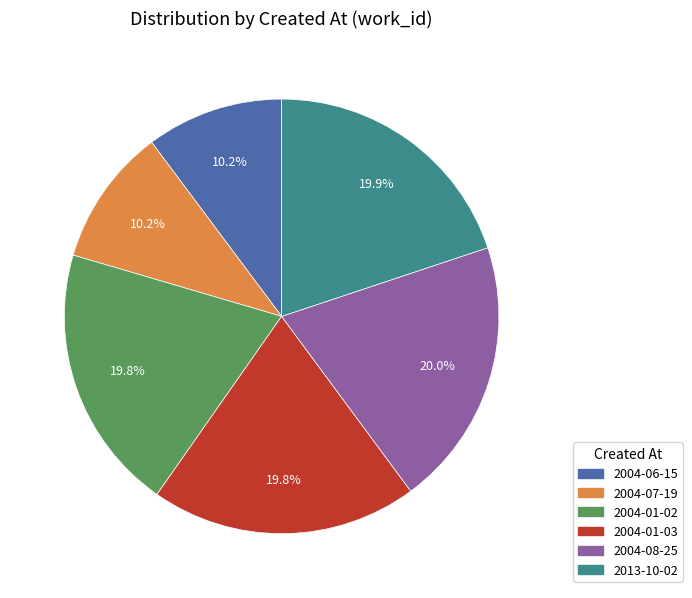

To the nearest percent, what portion does 2004-01-03 represent?

20%